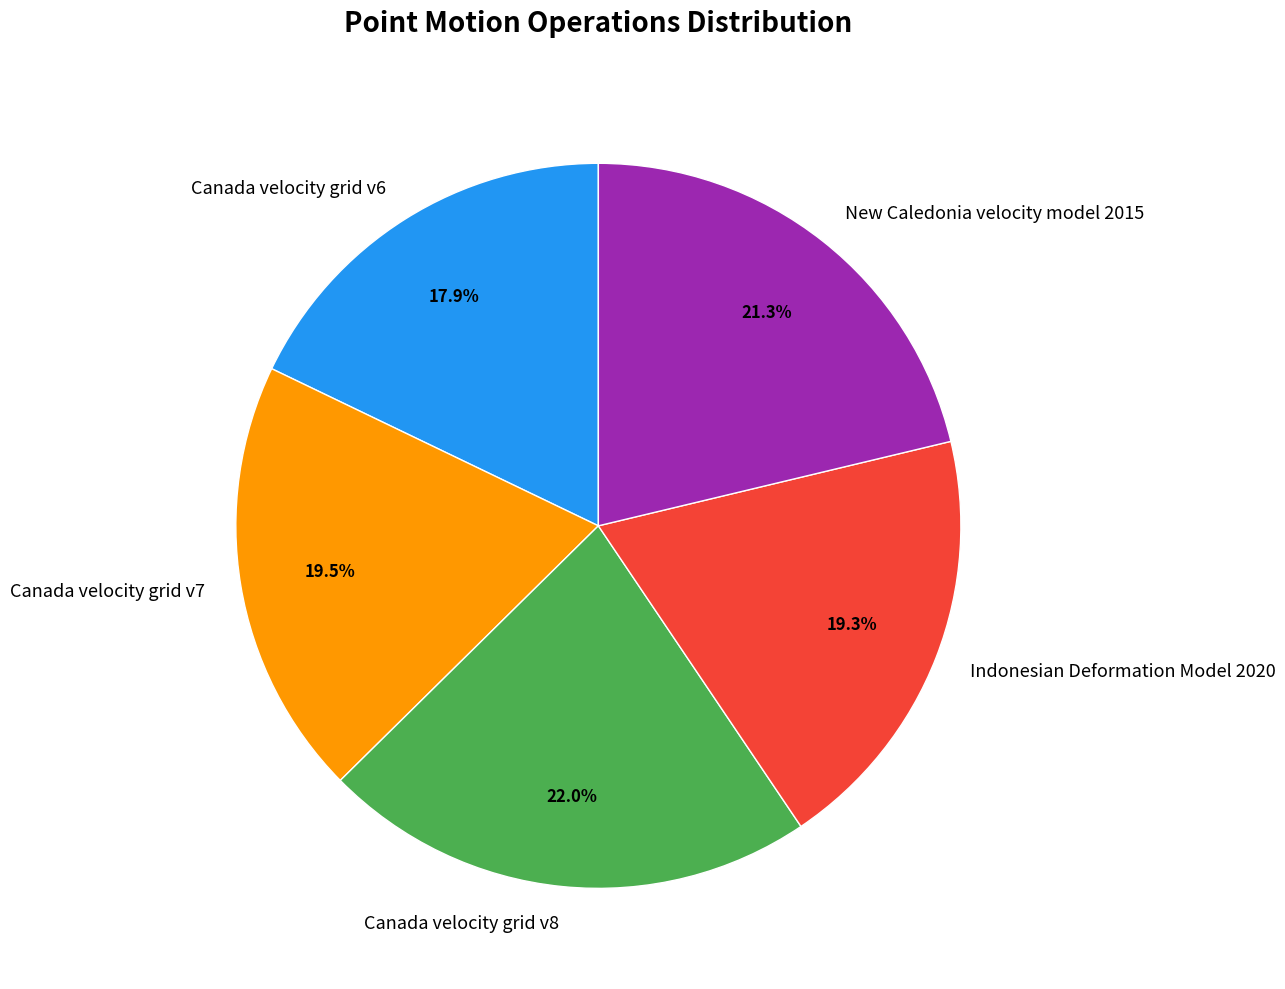

Which slice is the largest?

Canada velocity grid v8